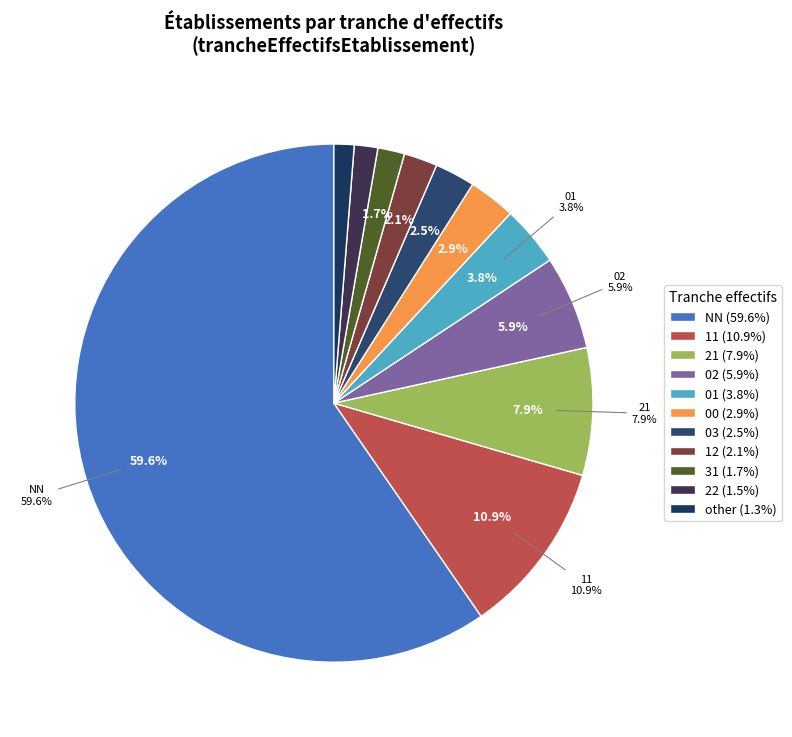

Is there a majority slice in this chart?

Yes